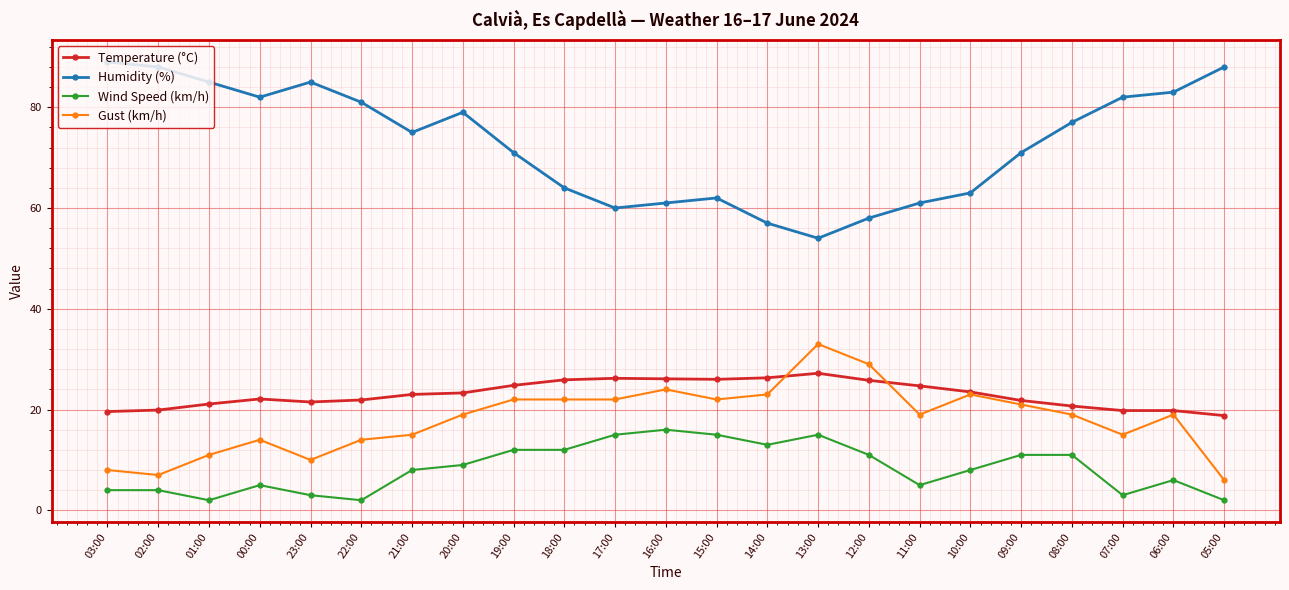

What is the difference between the highest and lowest values at 17:00?

45.0